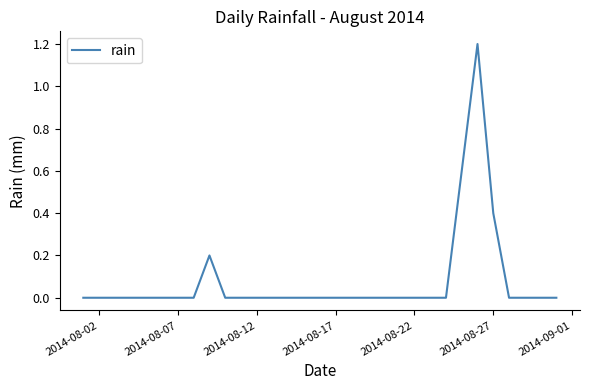

What is the maximum value shown in the chart?

1.2